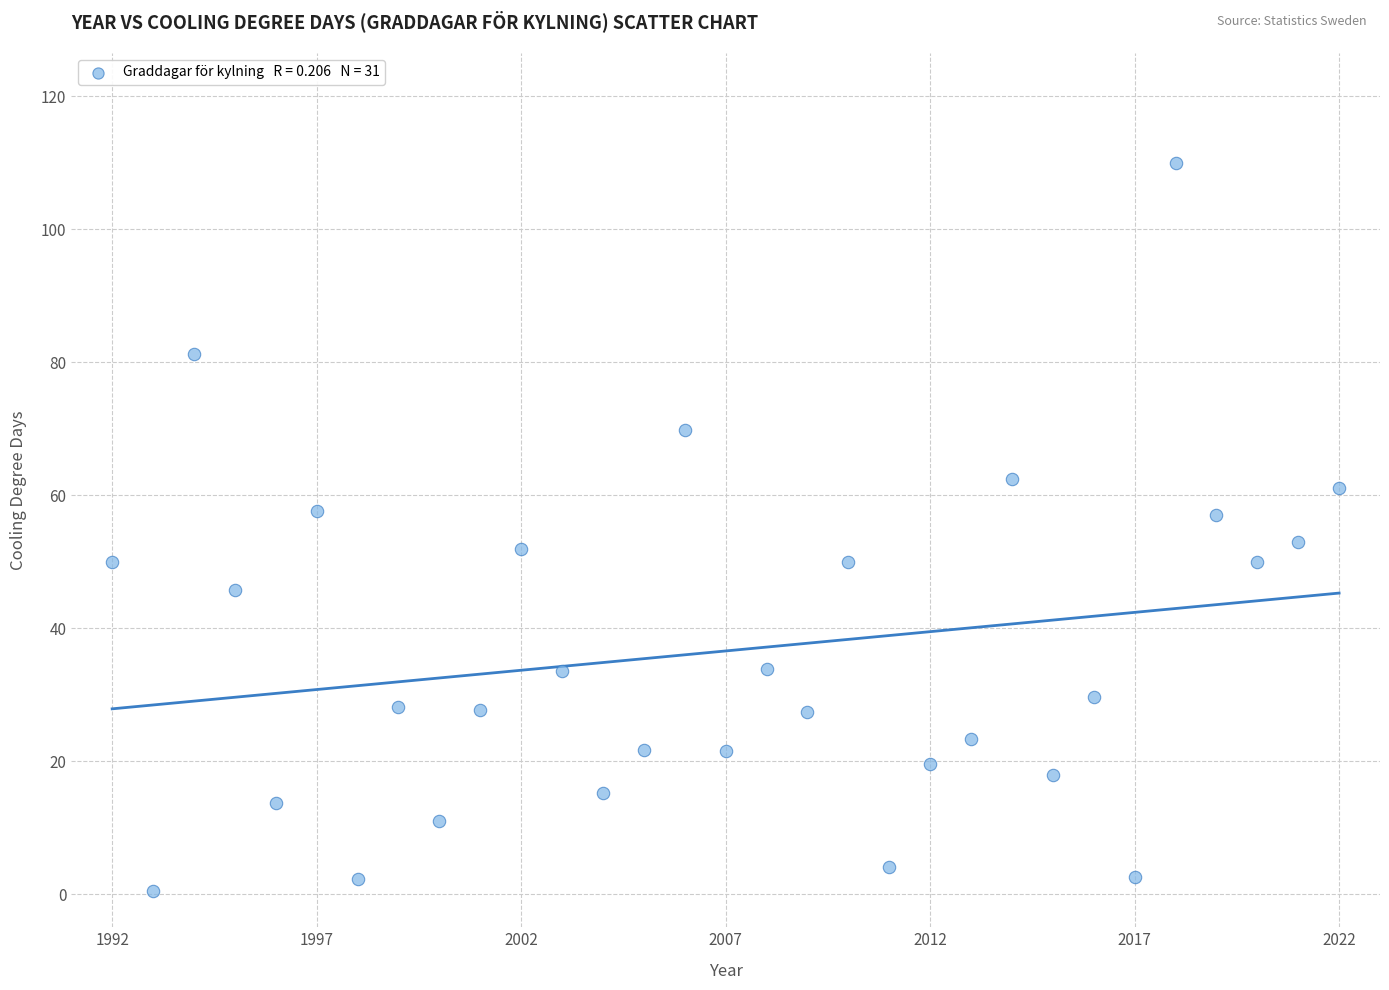

What is the range of X values (max minus min)?

30.0